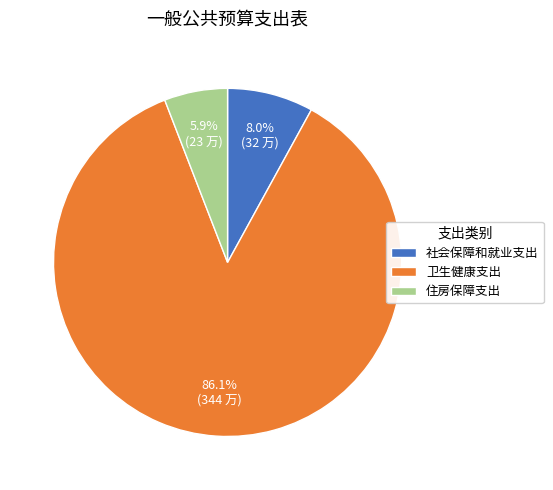

Does 社会保障和就业支出 account for over 50% of the chart?

No